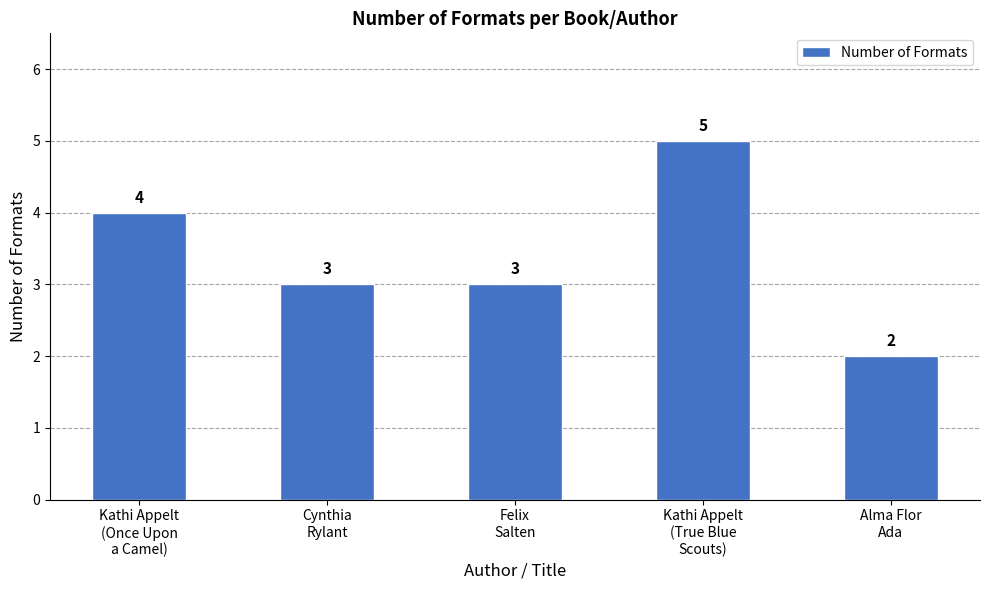

Reading right to left, extract all data points from this chart.

2	5	3	3	4